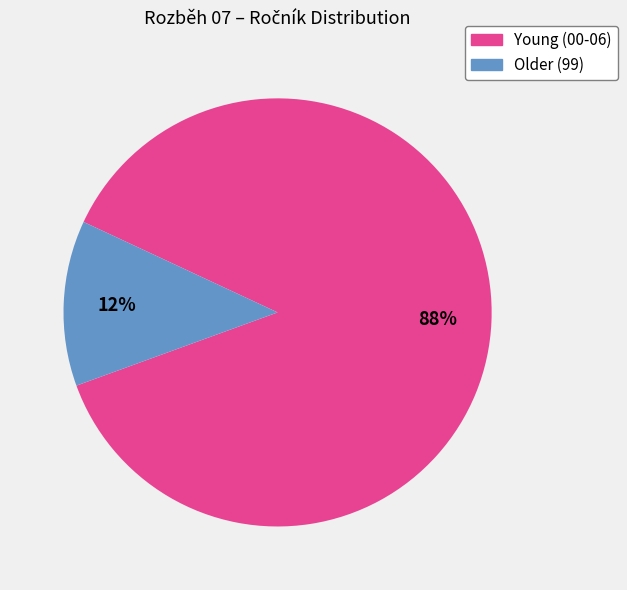

Does any single category account for the majority?

Yes